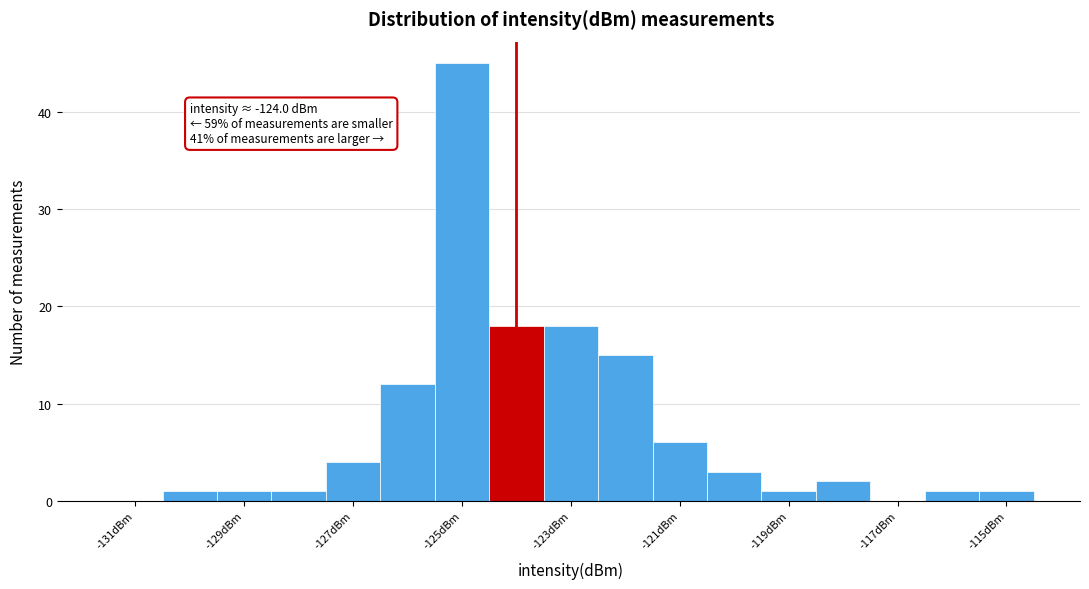

Which range on the x-axis has the tallest bar?

-125.5 to -124.5